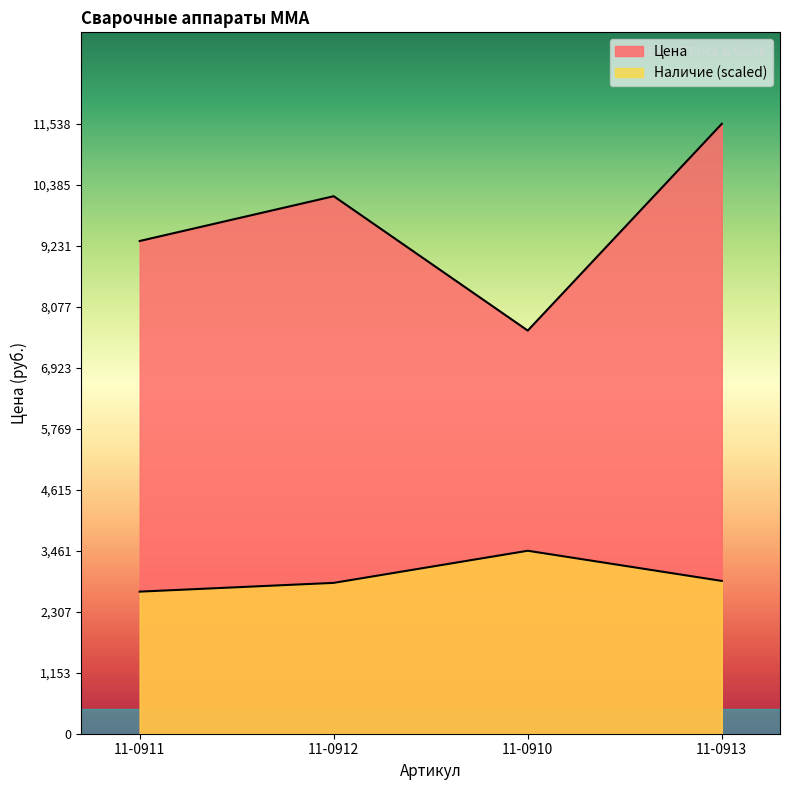

True or false: Цена has more than 2 interior local peaks.

False